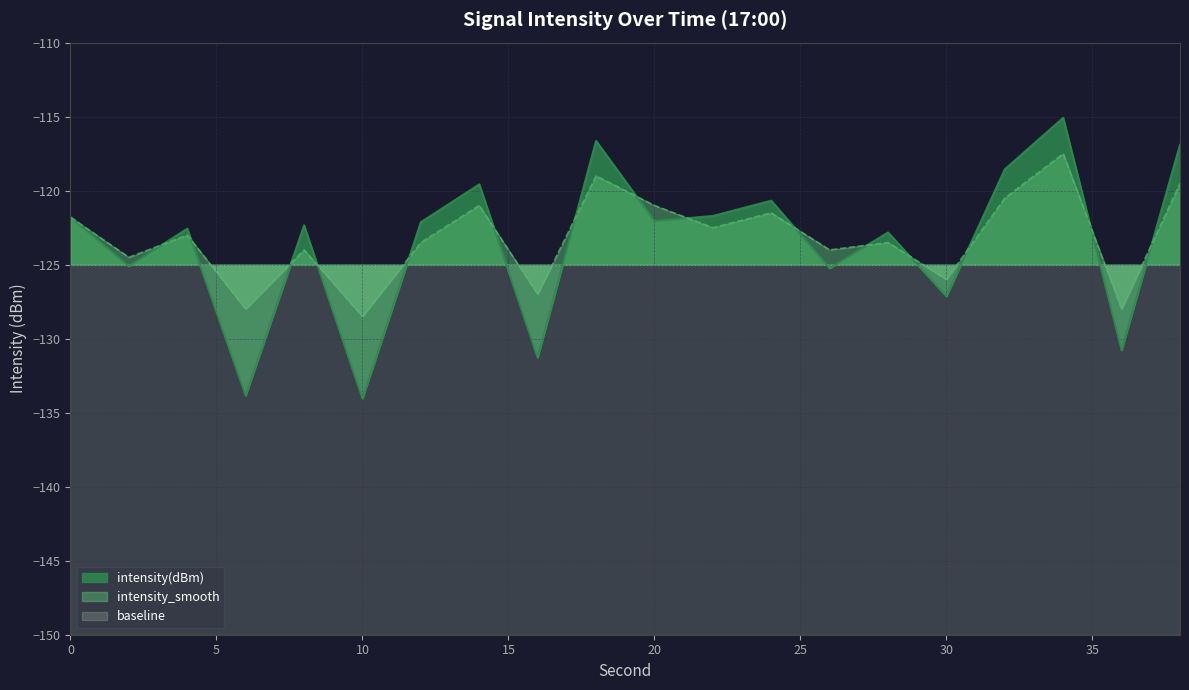

How many interior local valleys does the intensity(dBm) series have?

8